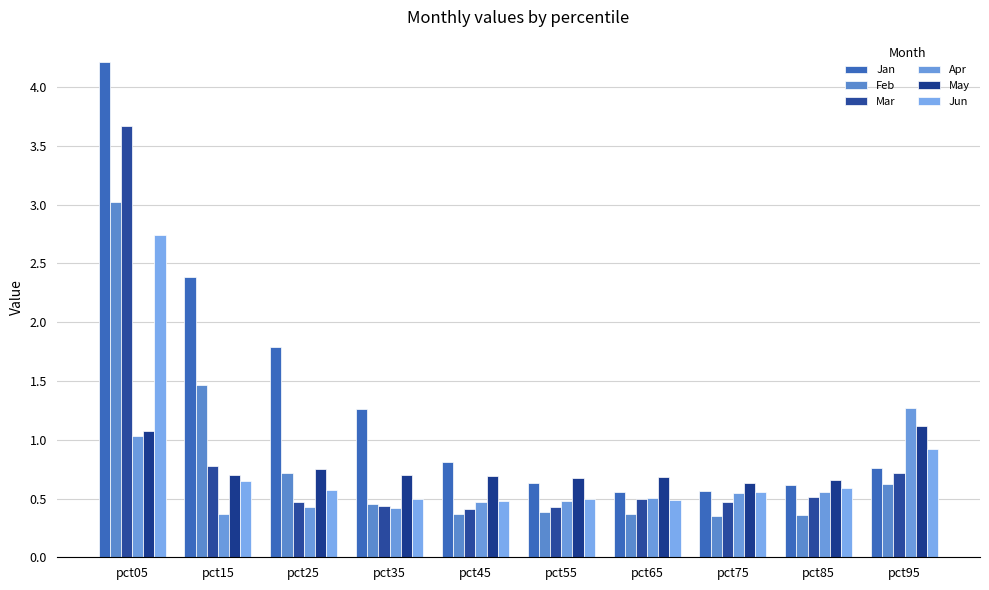

What is the value of the Mar bar at the 2nd from the left?

0.8